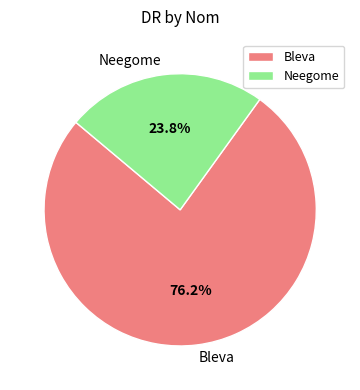

What is the smallest slice in the pie chart?

Neegome